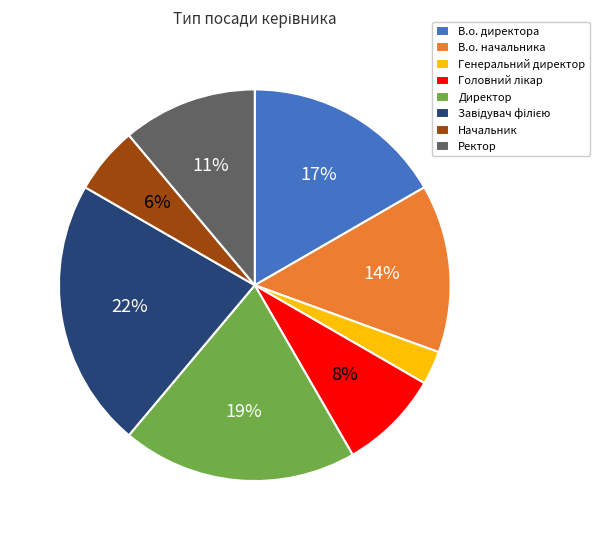

To the nearest percent, what portion does Генеральний директор represent?

3%